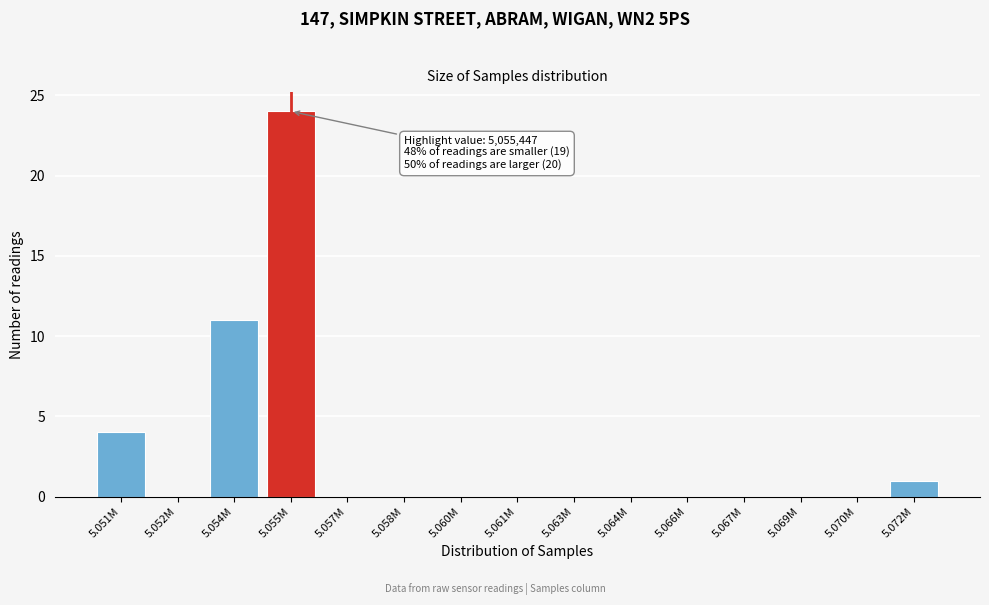

Reading left to right, what are all the values shown in this chart?

5.051M=4	5.052M=0	5.054M=11	5.055M=24	5.057M=0	5.058M=0	5.060M=0	5.061M=0	5.063M=0	5.064M=0	5.066M=0	5.067M=0	5.069M=0	5.070M=0	5.072M=1